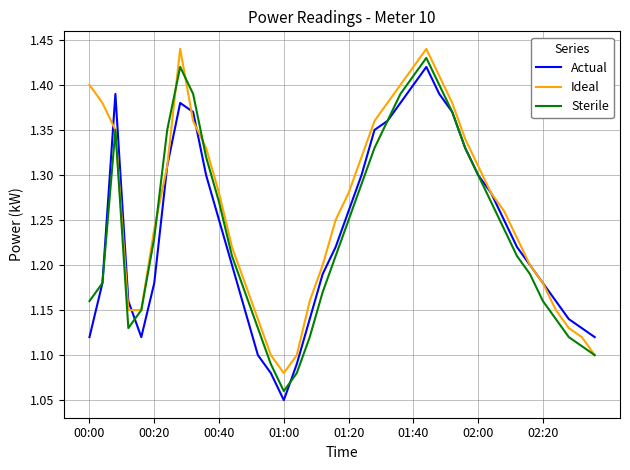

Which series has the largest total across all categories?

Ideal